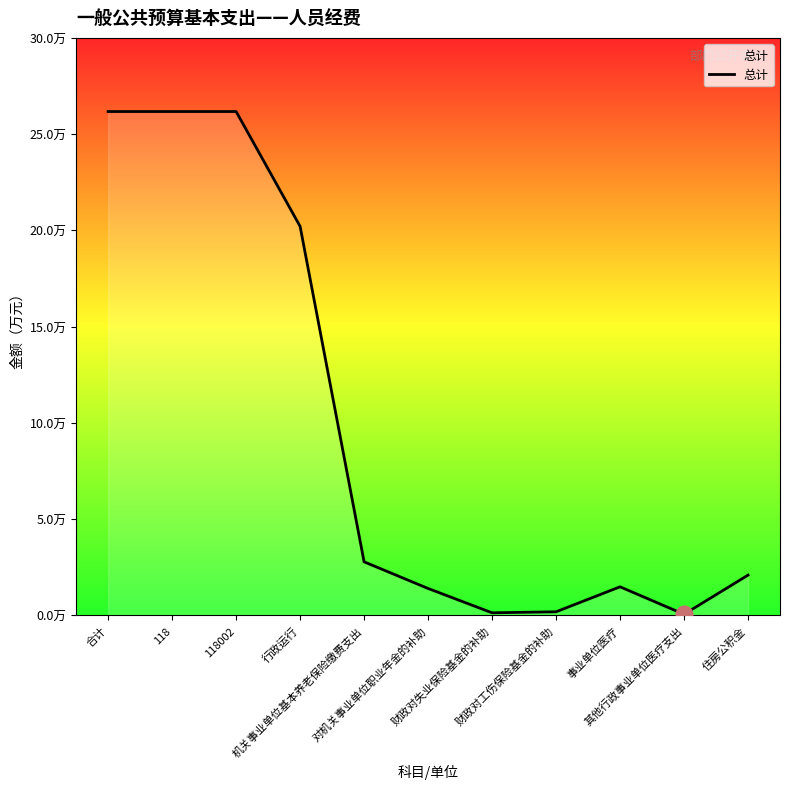

Is this an area chart (filled region under the line)?

Yes